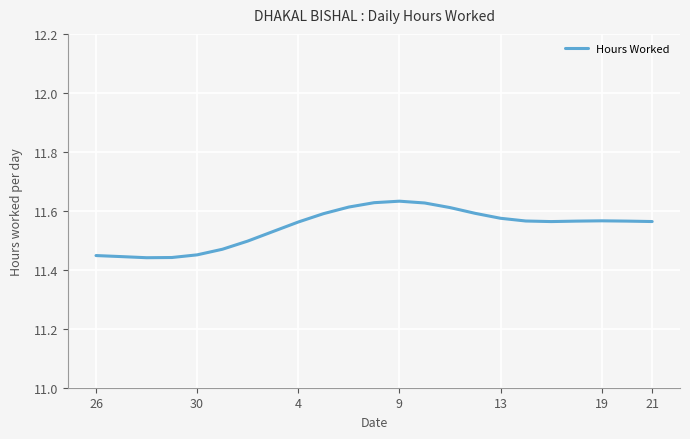

What is the difference between the maximum and minimum values?

0.2